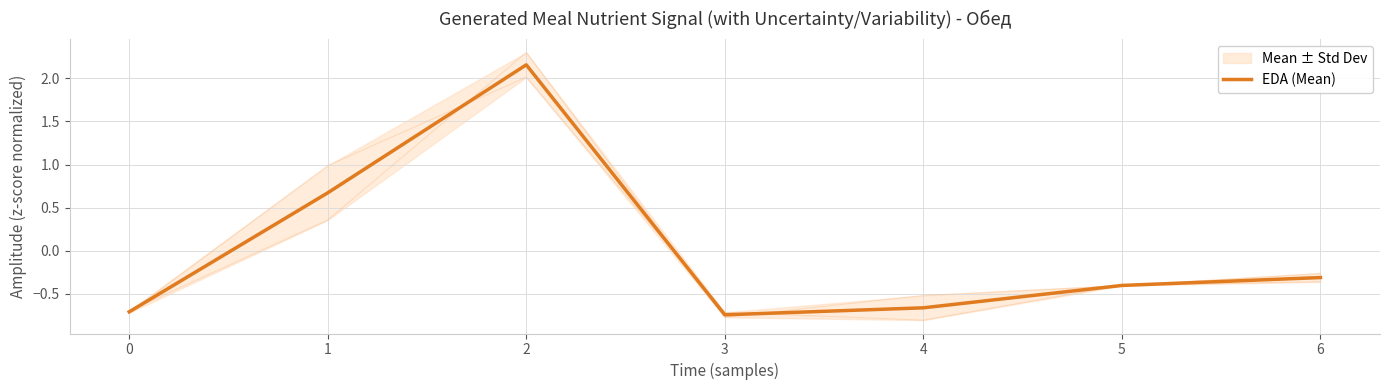

Rank the categories by value from highest to lowest.

2, 1, 6, 5, 4, 0, 3